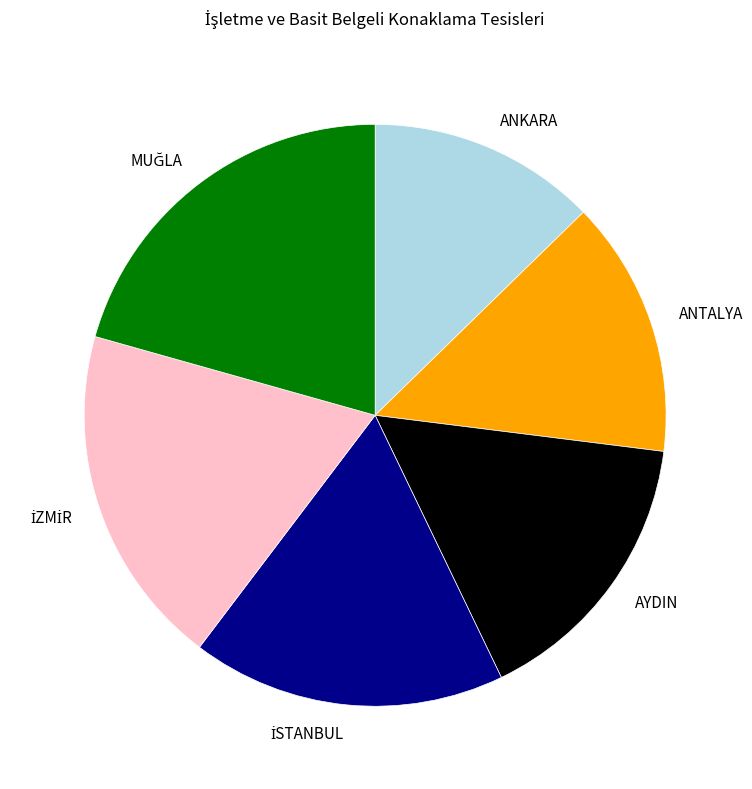

Which category has the smallest portion of the pie?

ANKARA